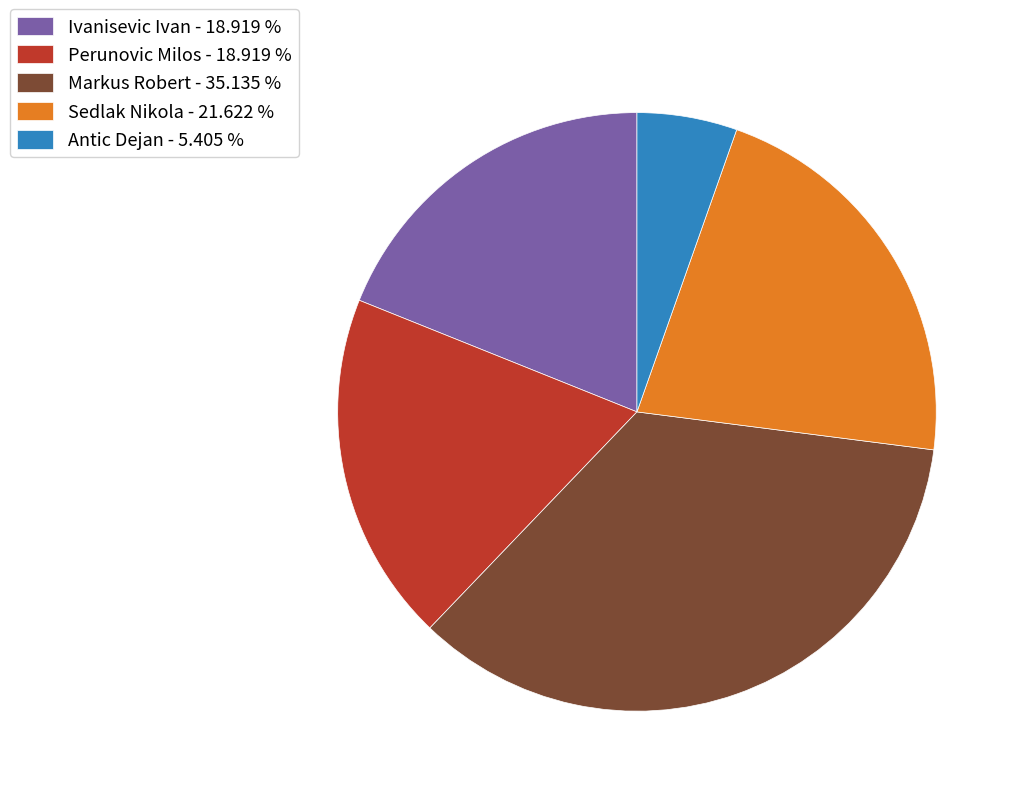

How many segments does this pie chart have?

5